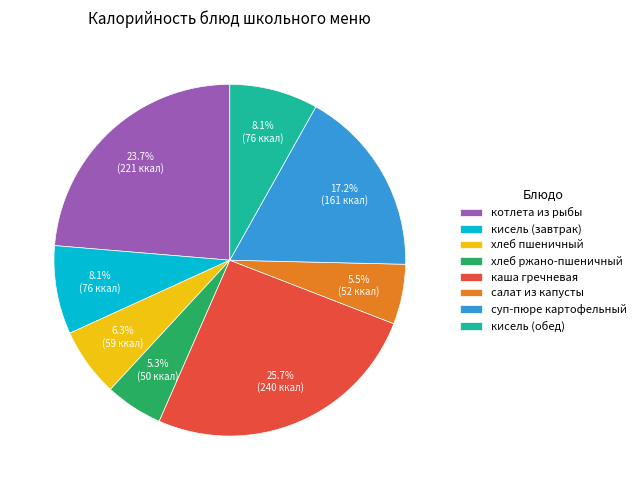

Approximately how many times larger is the value at кисель (обед) compared to хлеб ржано-пшеничный?

1.5